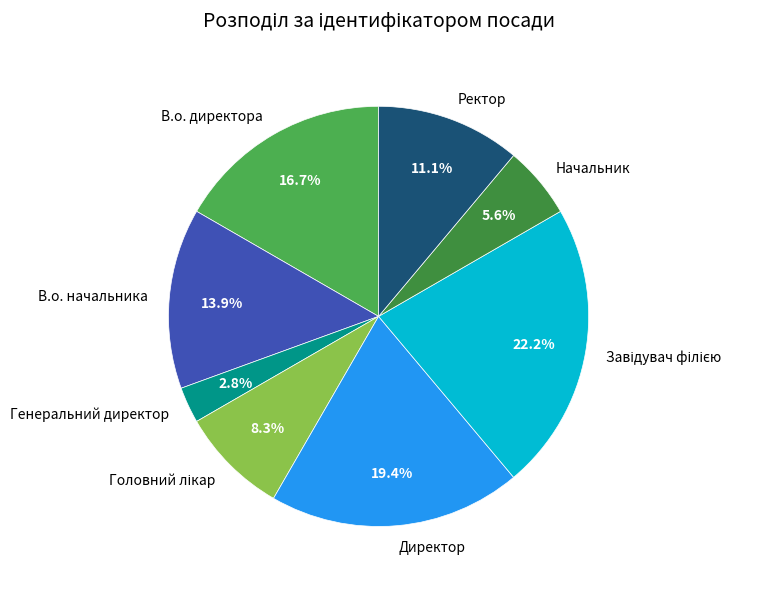

Between В.о. начальника and Генеральний директор, which is larger?

В.о. начальника